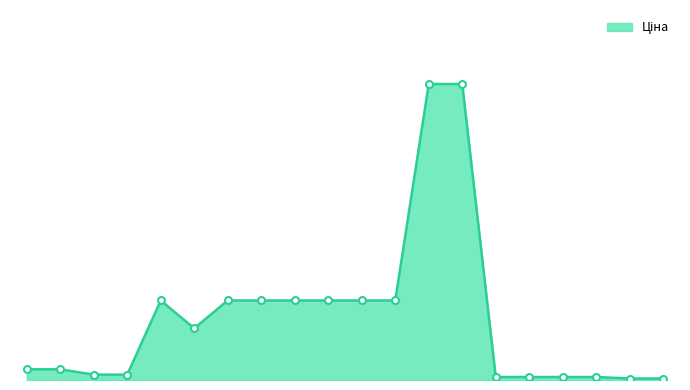

How many interior local peaks (higher than both neighbors) does the data have?

1